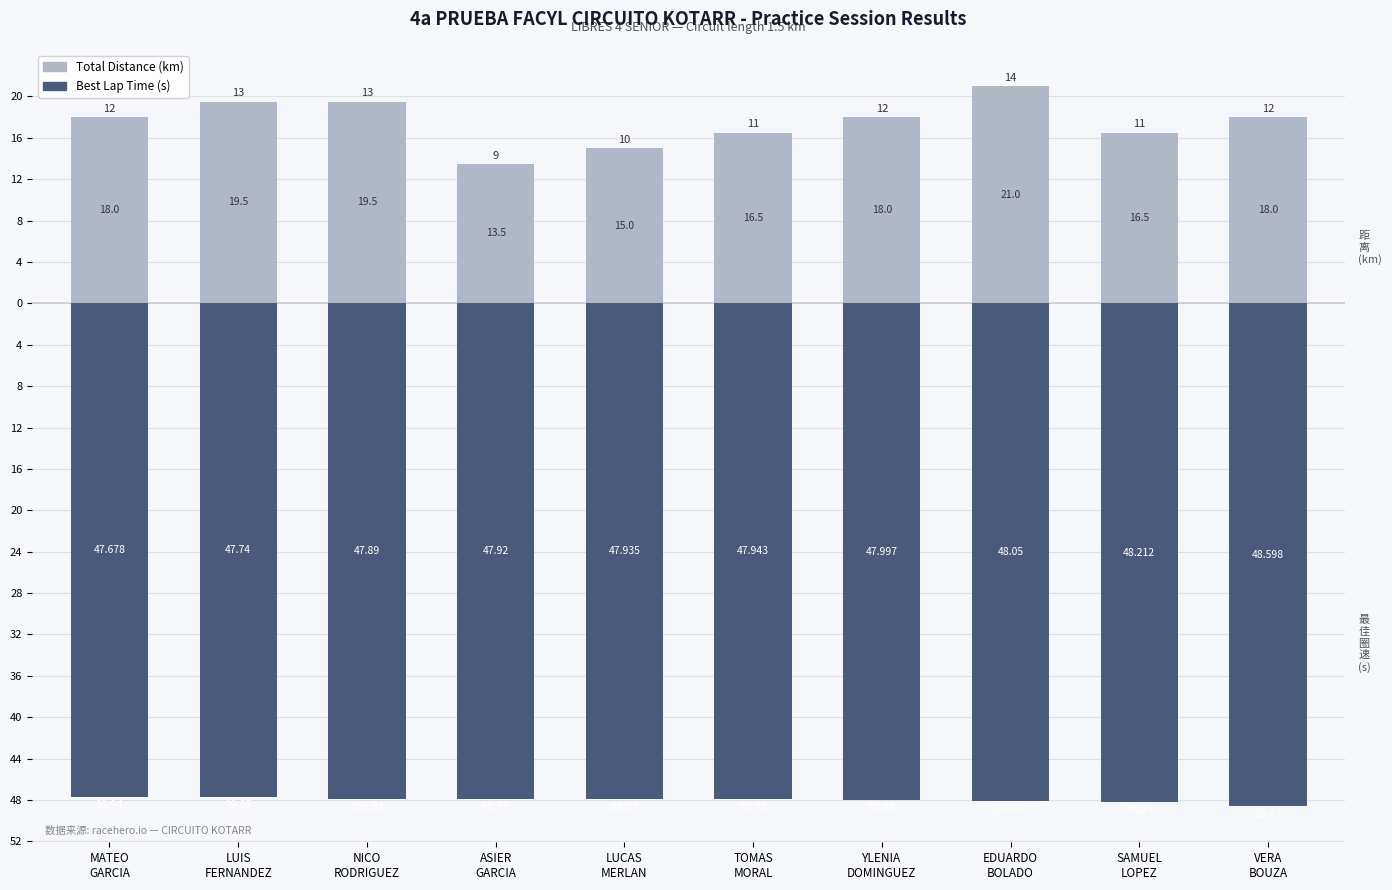

How many series are shown in this chart?

2